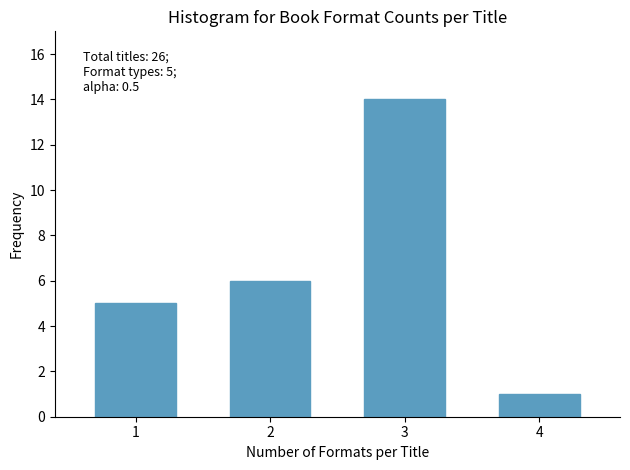

Reading right to left, what are all the values shown in this chart?

4=1	3=14	2=6	1=5